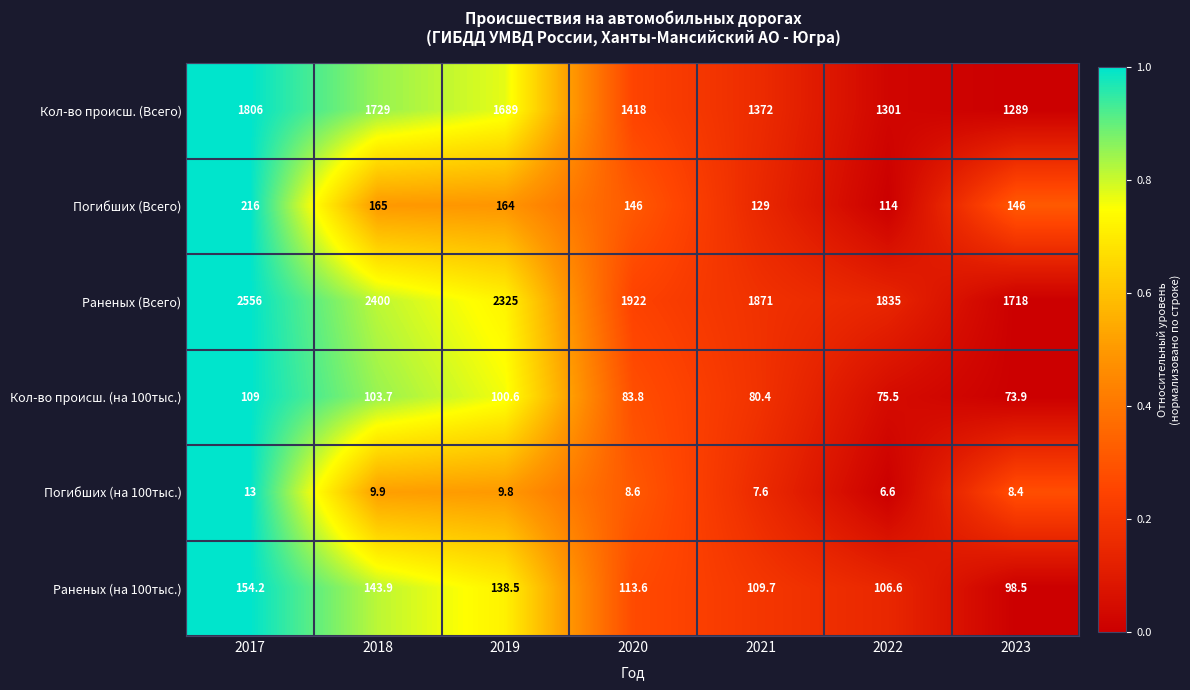

What is the spread (max minus min) of values at 2023?

1709.6